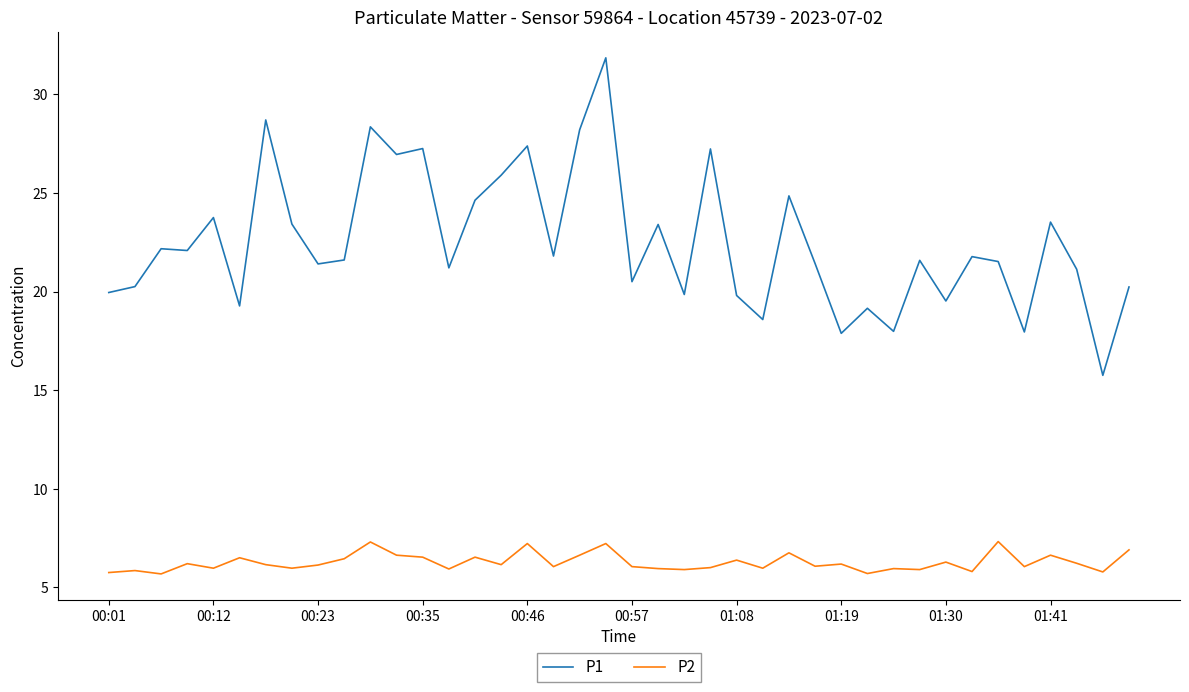

List the series in order of their peak value, highest first.

P1, P2